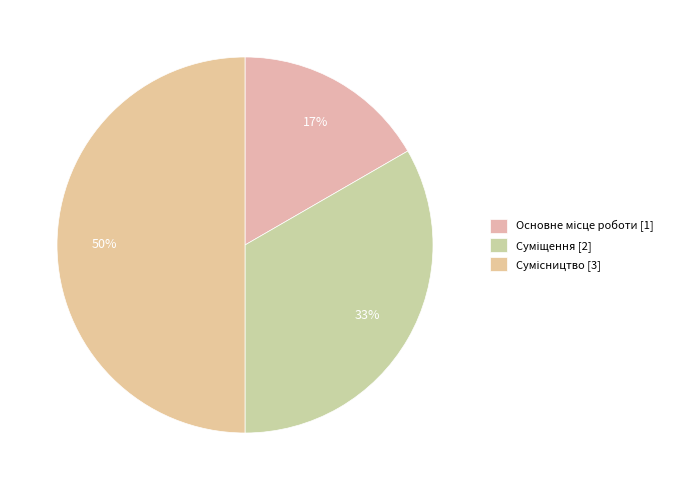

How many segments does this pie chart have?

3